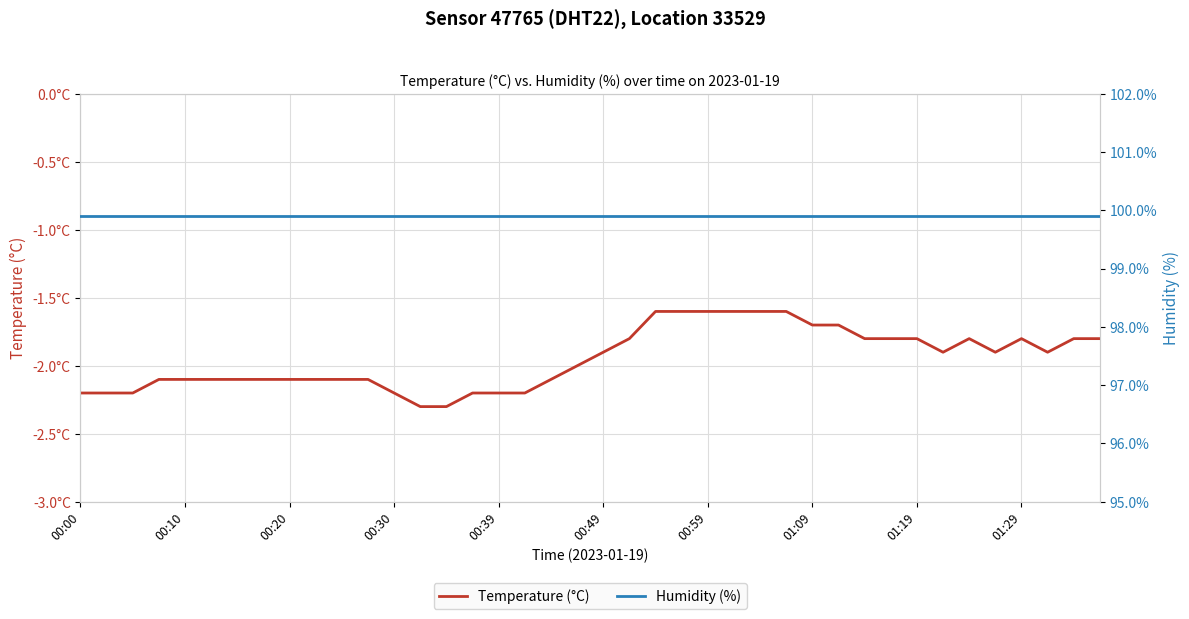

The Humidity (%) series shows 44.0 at 37. True or false?

False